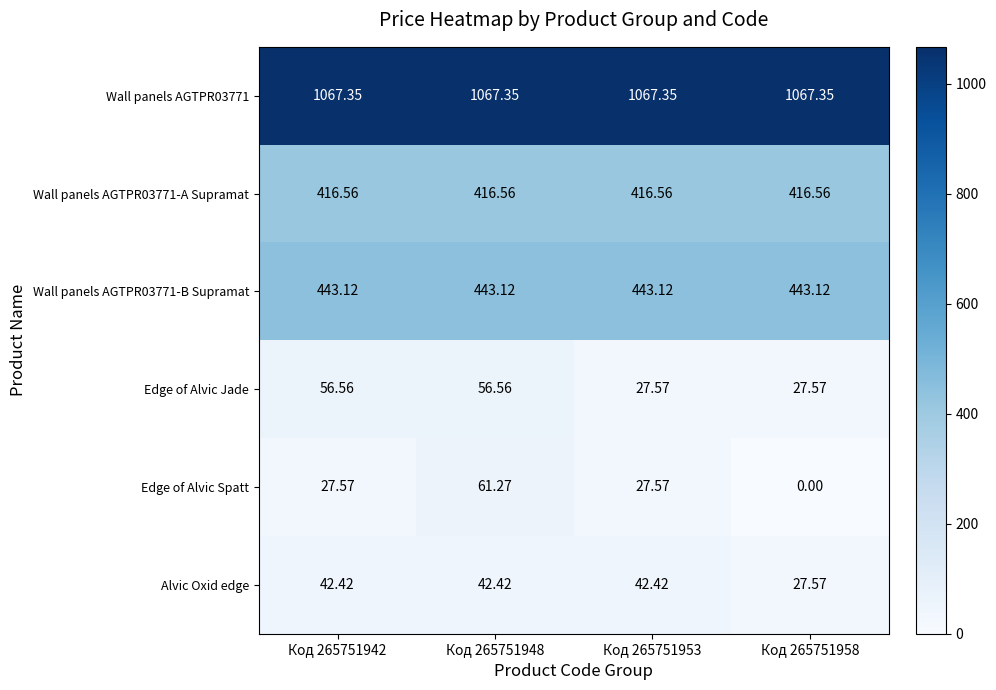

Between Код 265751942 and Код 265751953, which series saw the biggest shift?

Edge of Alvic Jade